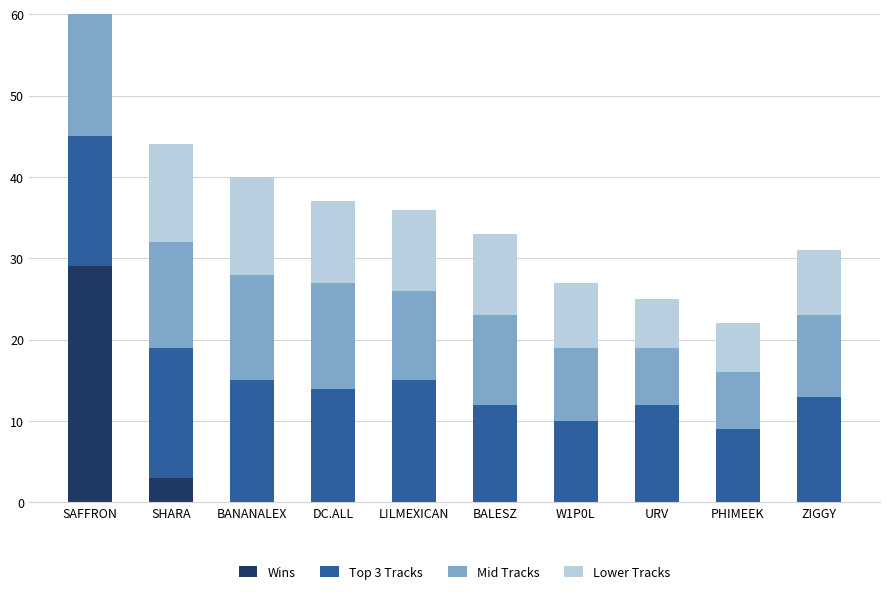

Does the chart contain any negative values?

No